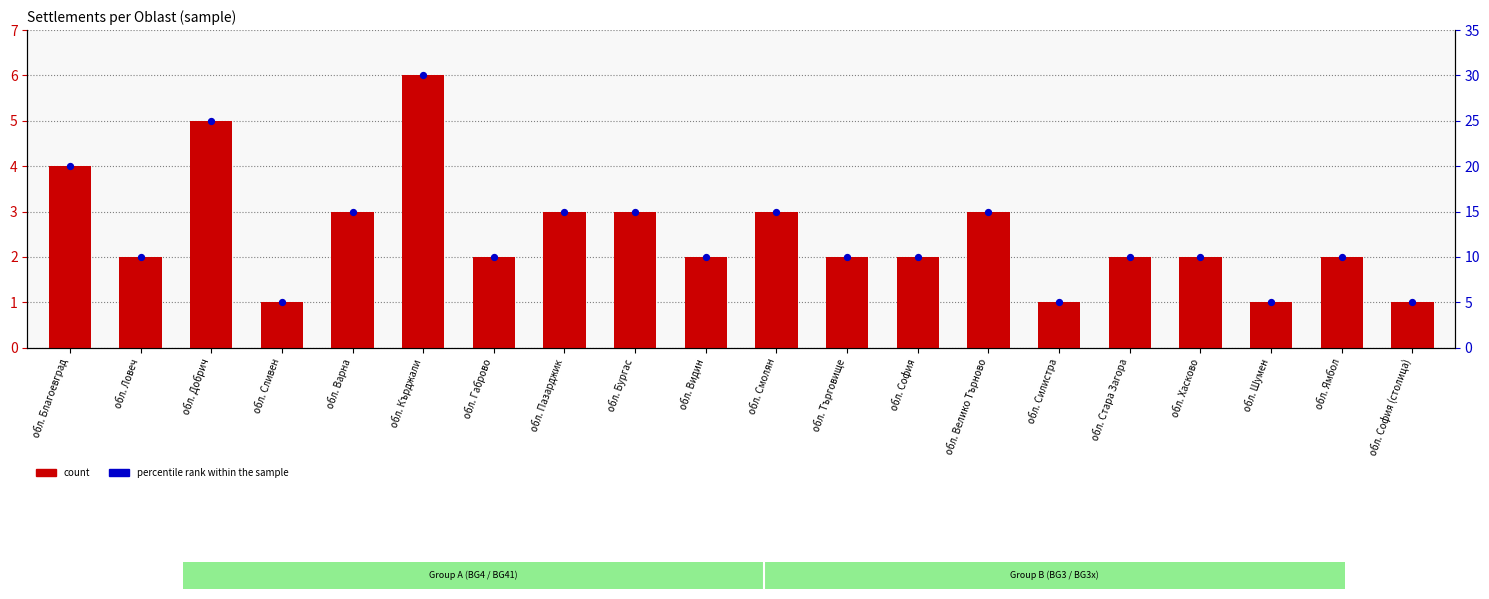

At how many categories does at least one series exceed 9?

16